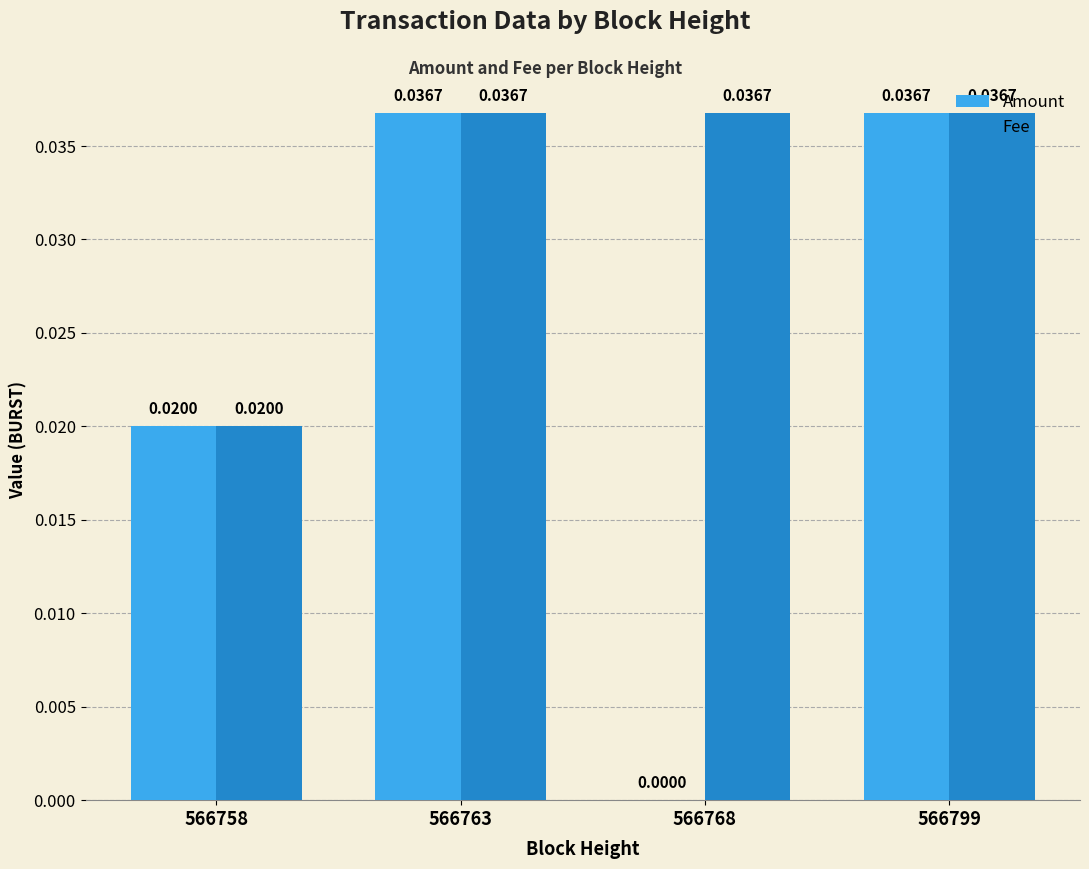

Is the value of Fee at 566763 greater than the value of Amount at 566758?

Yes